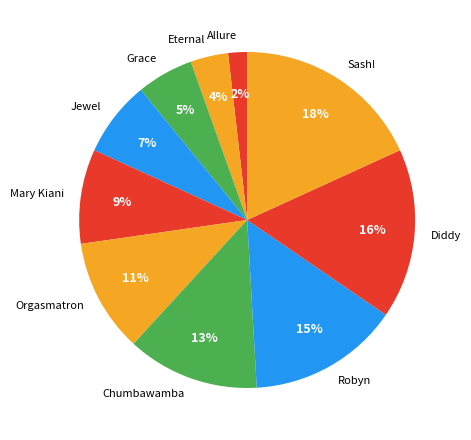

Rank the categories by value from highest to lowest.

Sash!, Diddy, Robyn, Chumbawamba, Orgasmatron, Mary Kiani, Jewel, Grace, Eternal, Allure